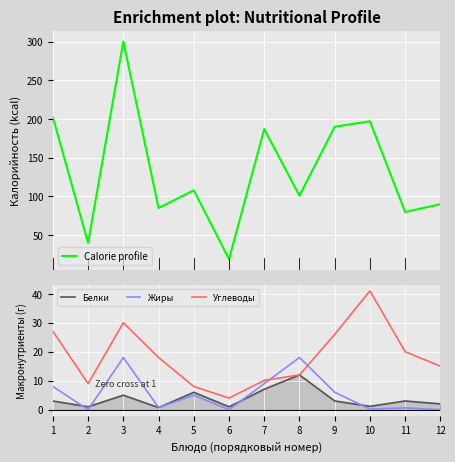

True or false: Calorie profile and Белки intersect in this chart.

False